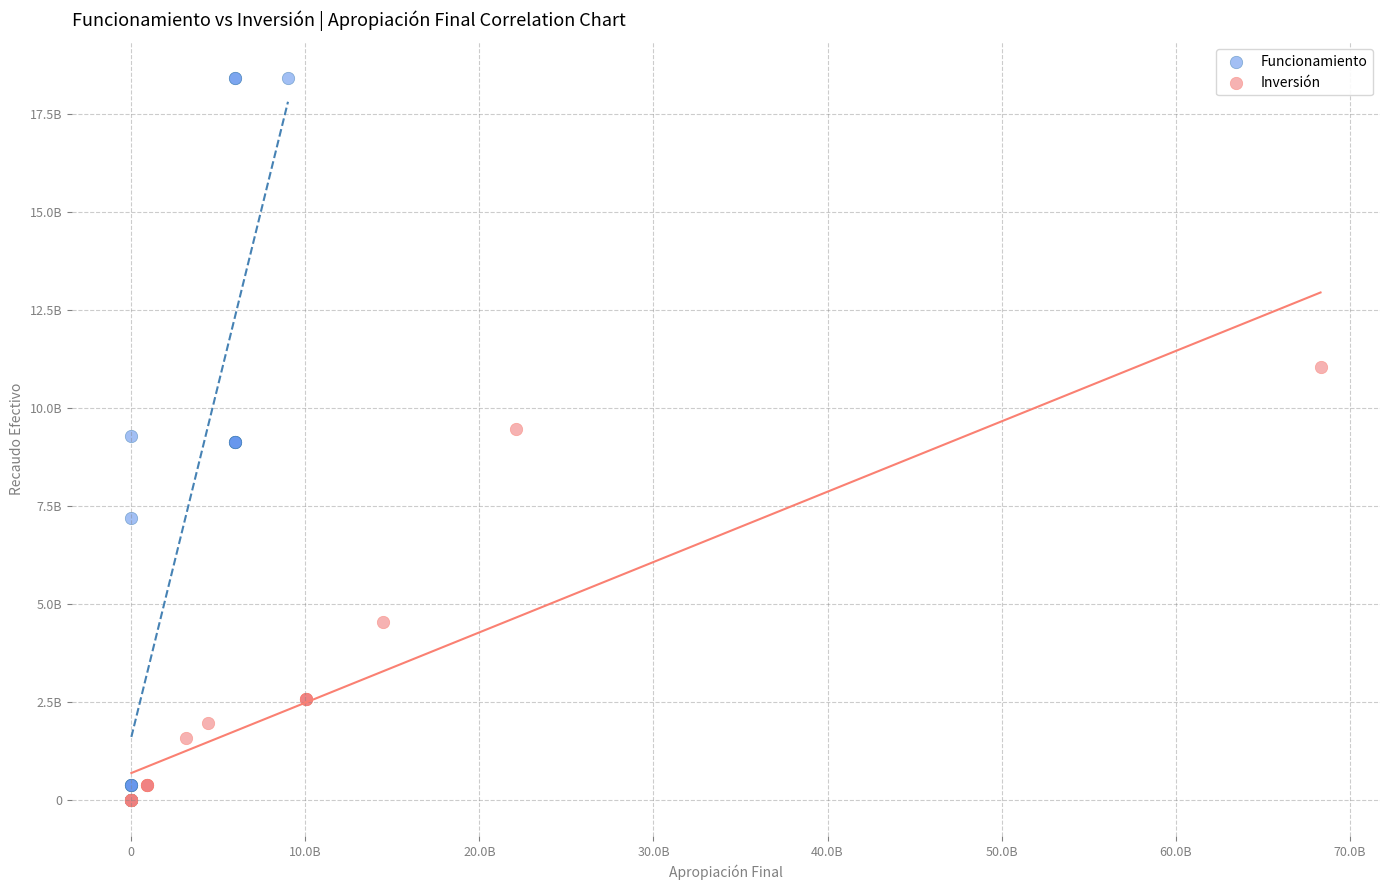

What are all the series names shown in the legend?

Funcionamiento, Inversión